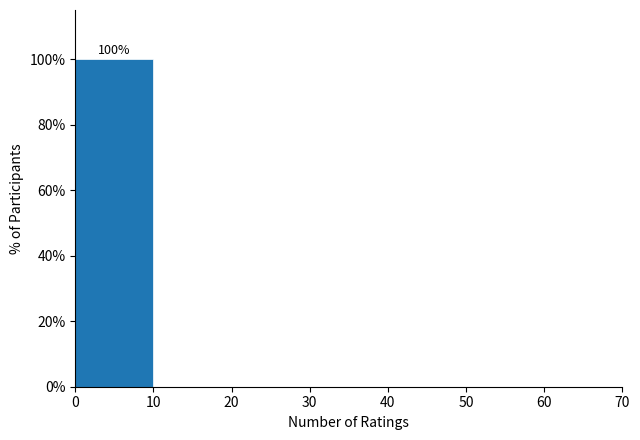

Which range on the x-axis has the tallest bar?

0 to 10